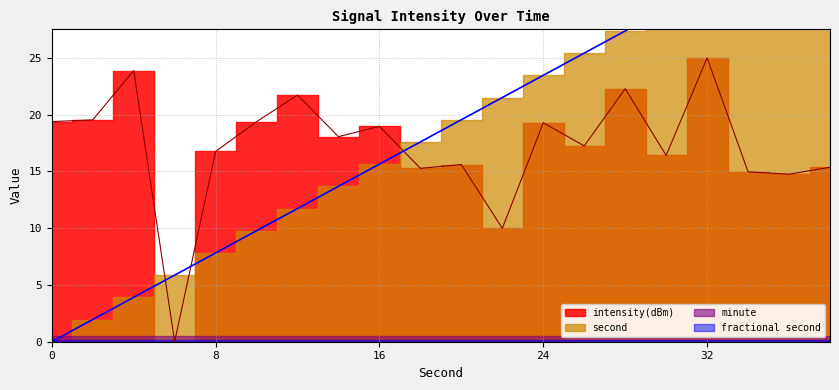

How many data points in intensity(dBm) are less than 18?

10